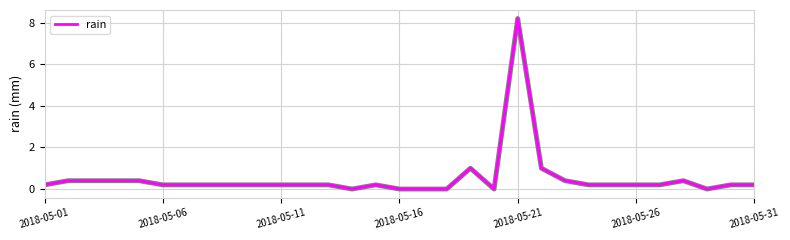

What is the difference between the maximum and minimum values?

8.2